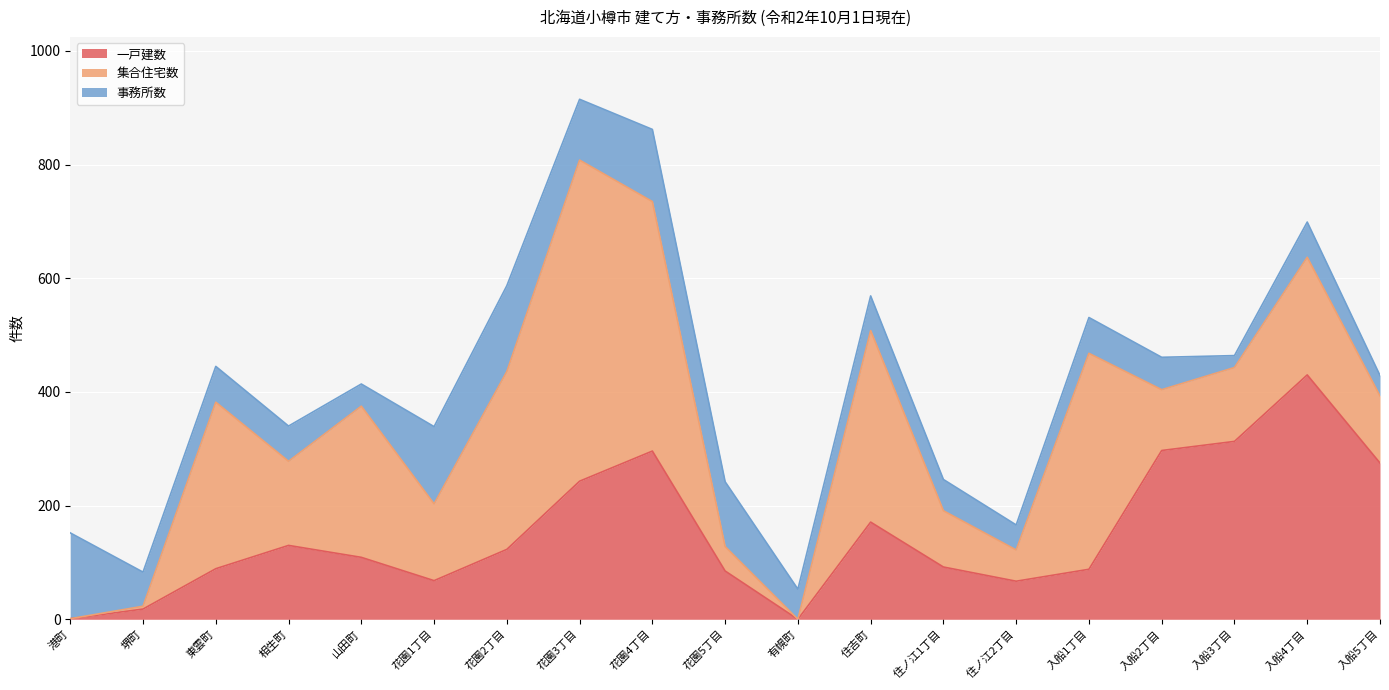

How many series are shown in this chart?

3